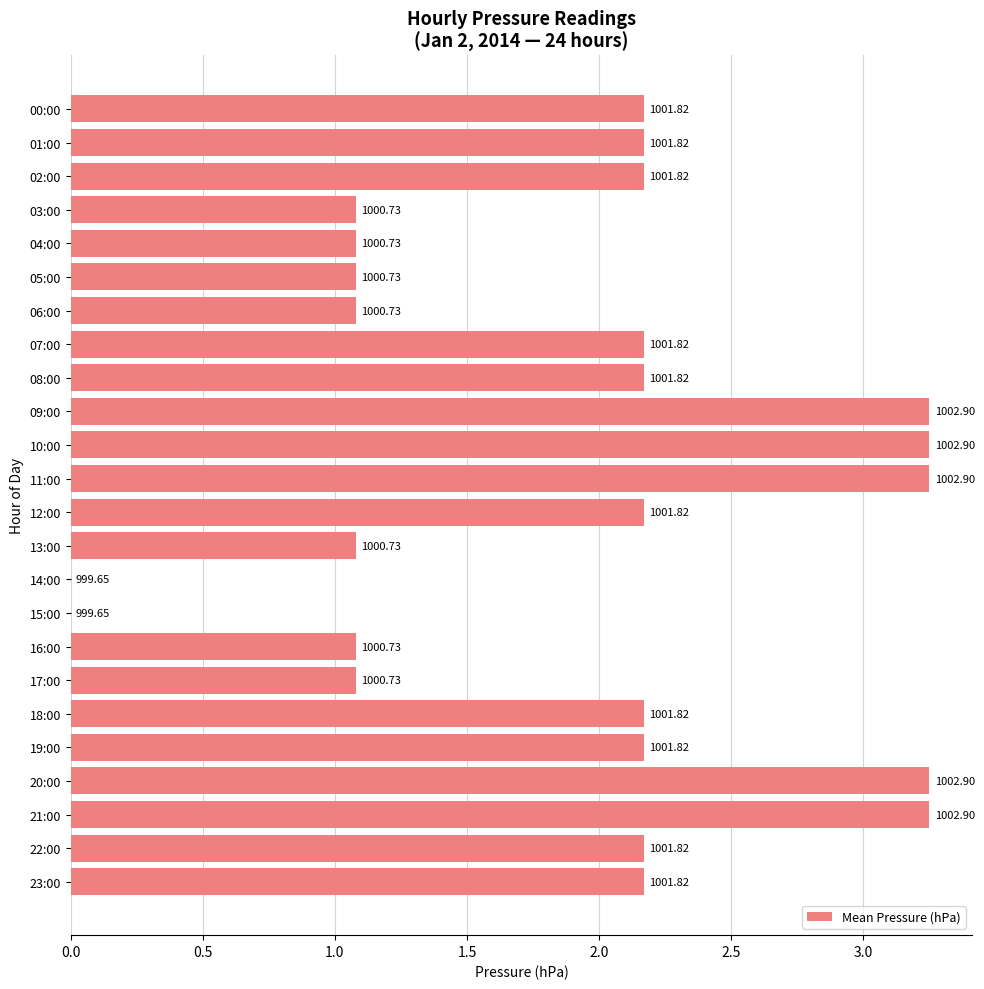

Are the bars horizontal?

Yes